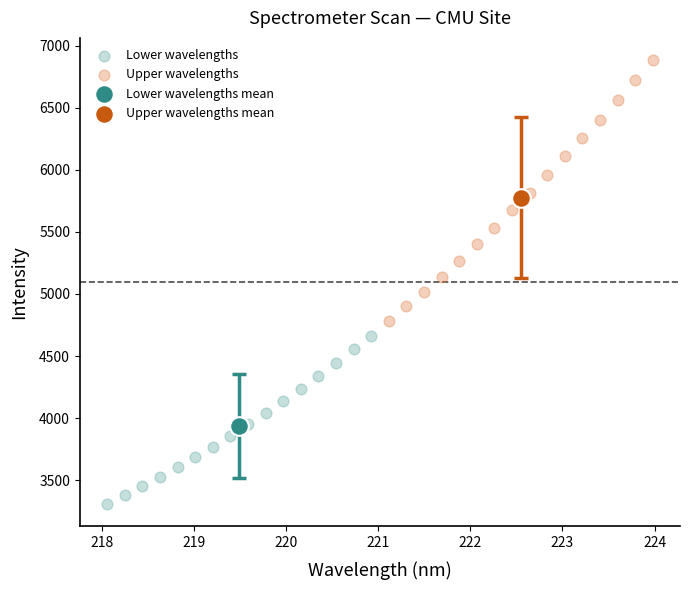

What are all the series names shown in the legend?

Lower wavelengths, Upper wavelengths, Lower wavelengths mean, Upper wavelengths mean